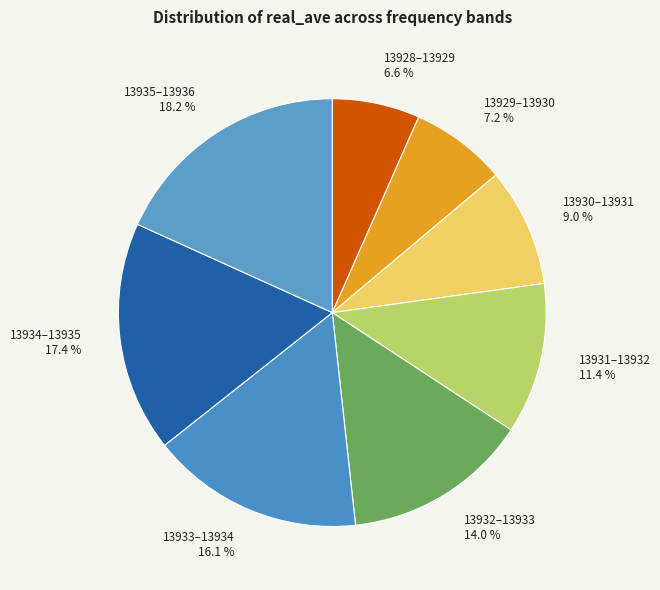

Between 13934–13935 17.4 % and 13931–13932 11.4 %, which is larger?

13934–13935 17.4 %